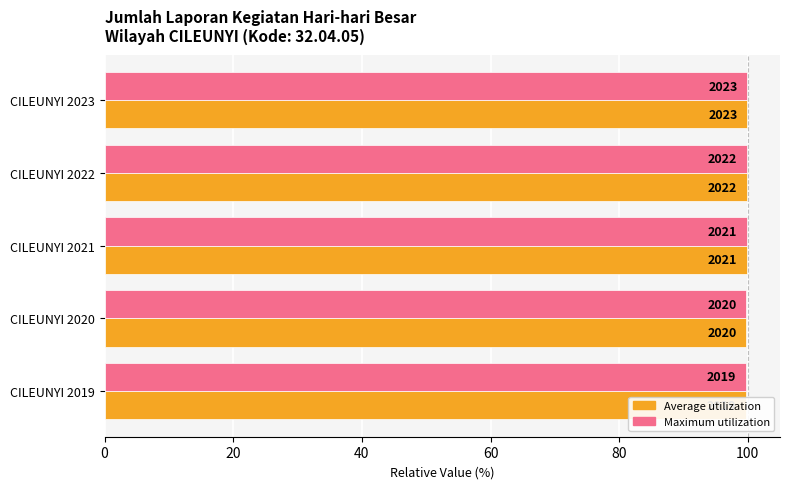

What is the sum of all Average utilization values?

499.0